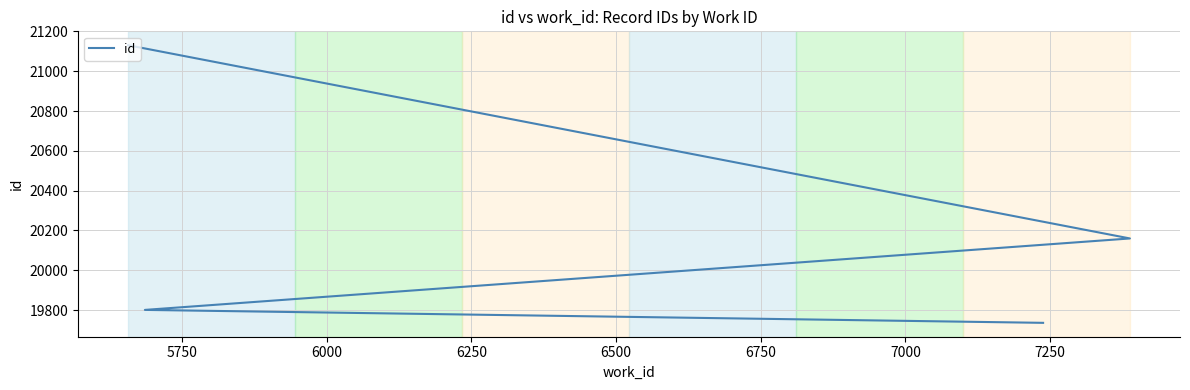

What is the difference between the maximum and second lowest values?

1330